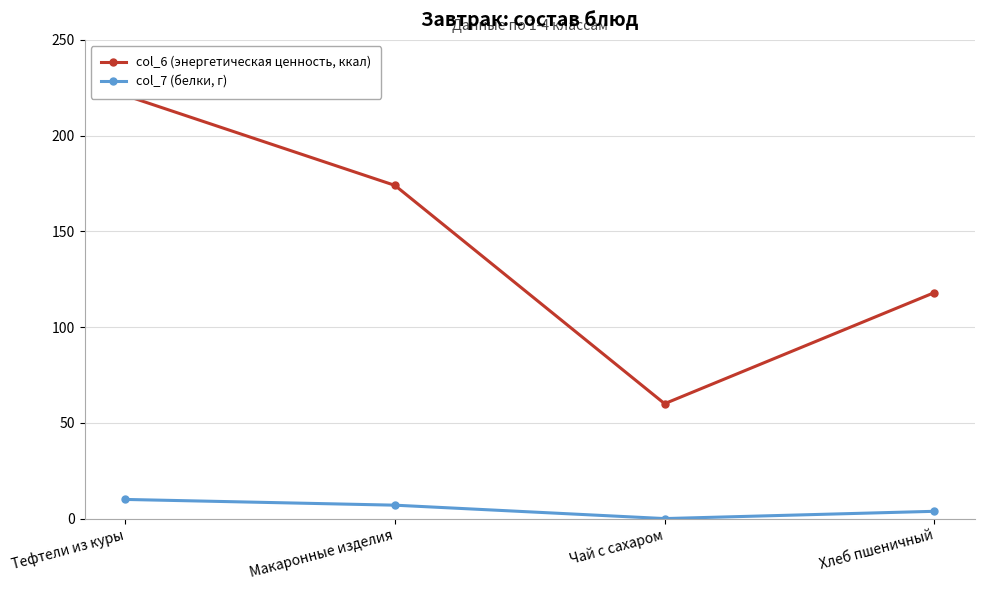

What is the highest value of the col_7 (белки, г) series?

10.0